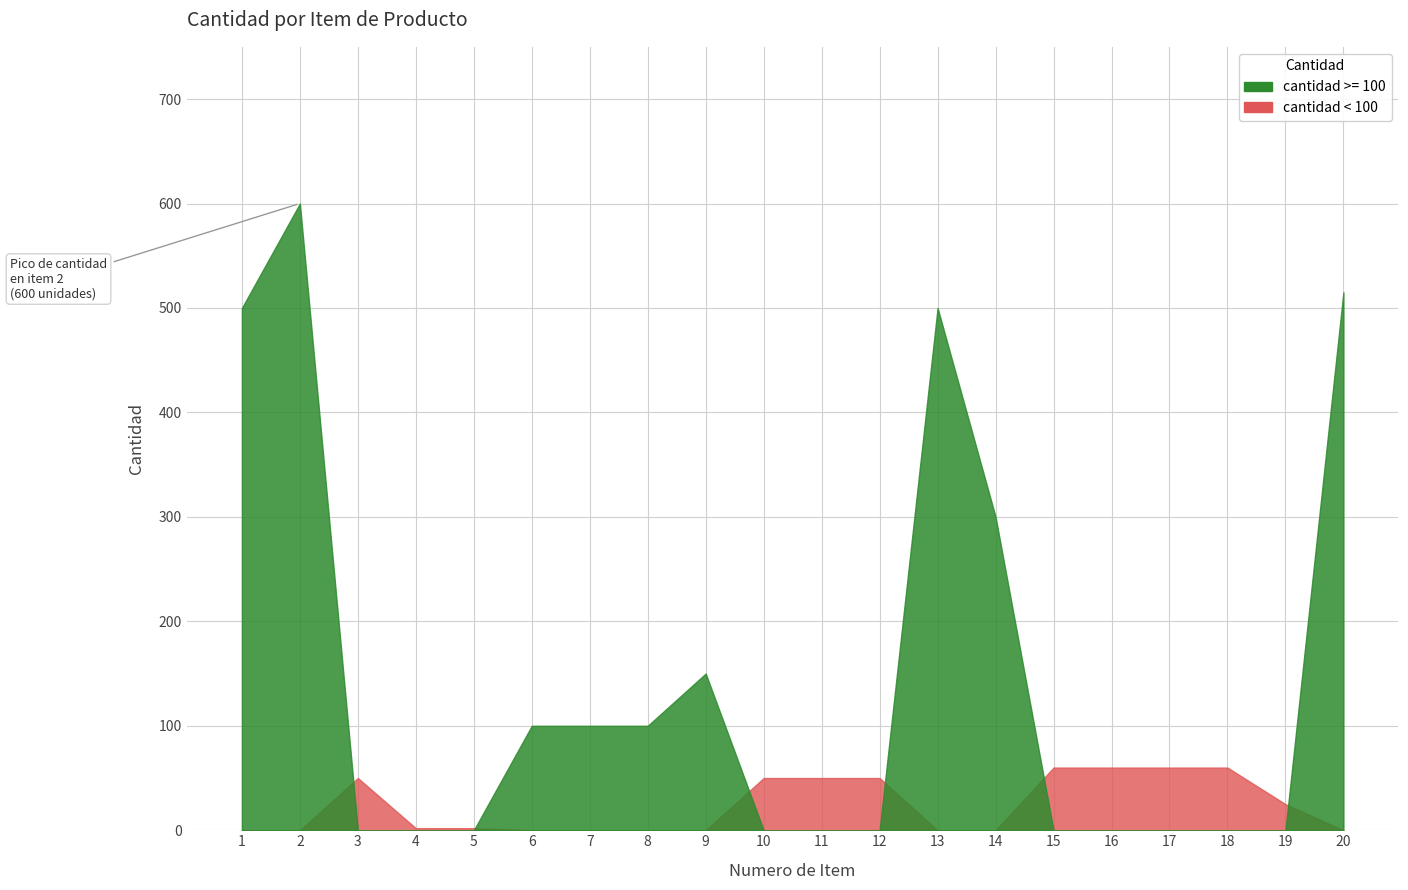

Reading right to left, list all the values displayed in this chart.

515	25	60	60	60	60	300	500	50	50	50	150	100	100	100	2	2	50	600	500